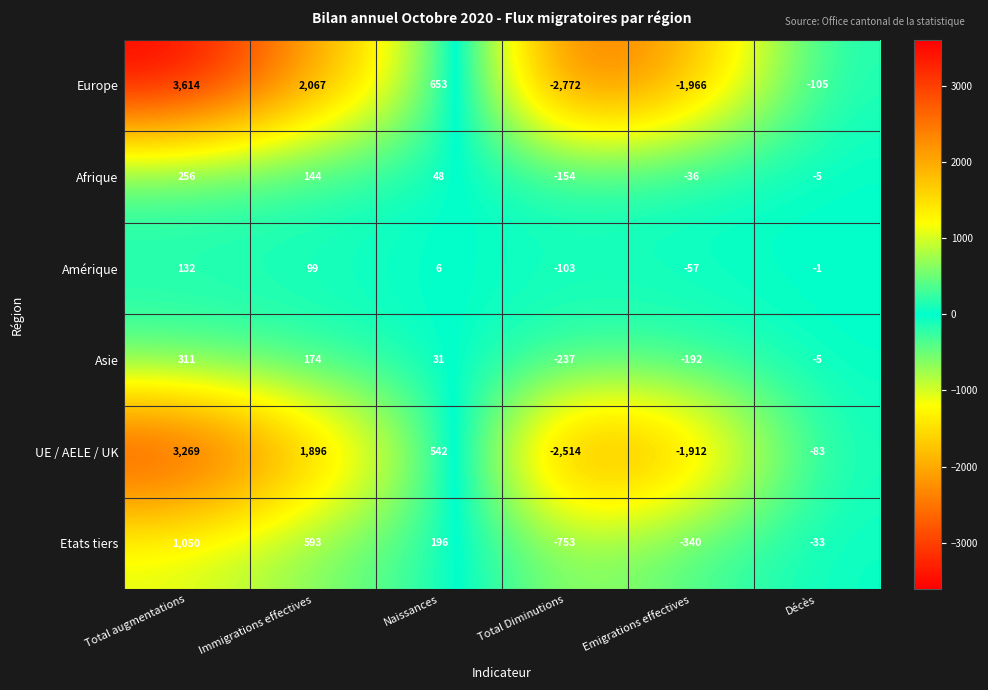

Which series has the largest total across all categories?

Europe